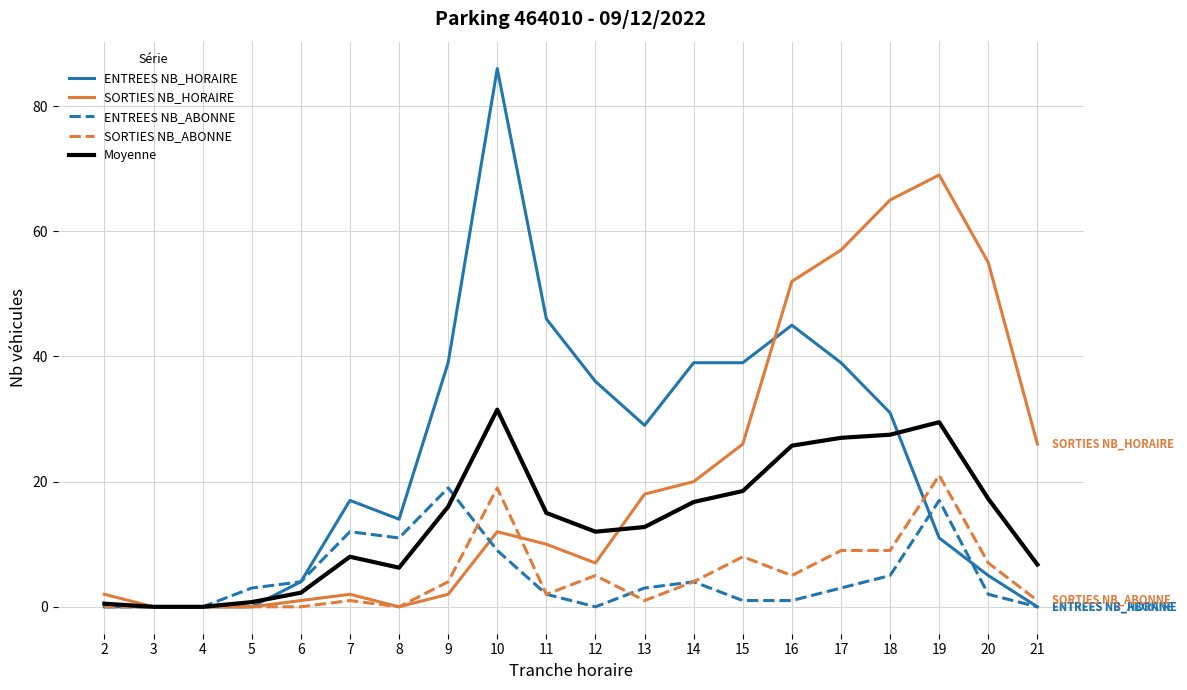

Is the value of Moyenne at 20 greater than the value of ENTREES NB_ABONNE at 18?

Yes